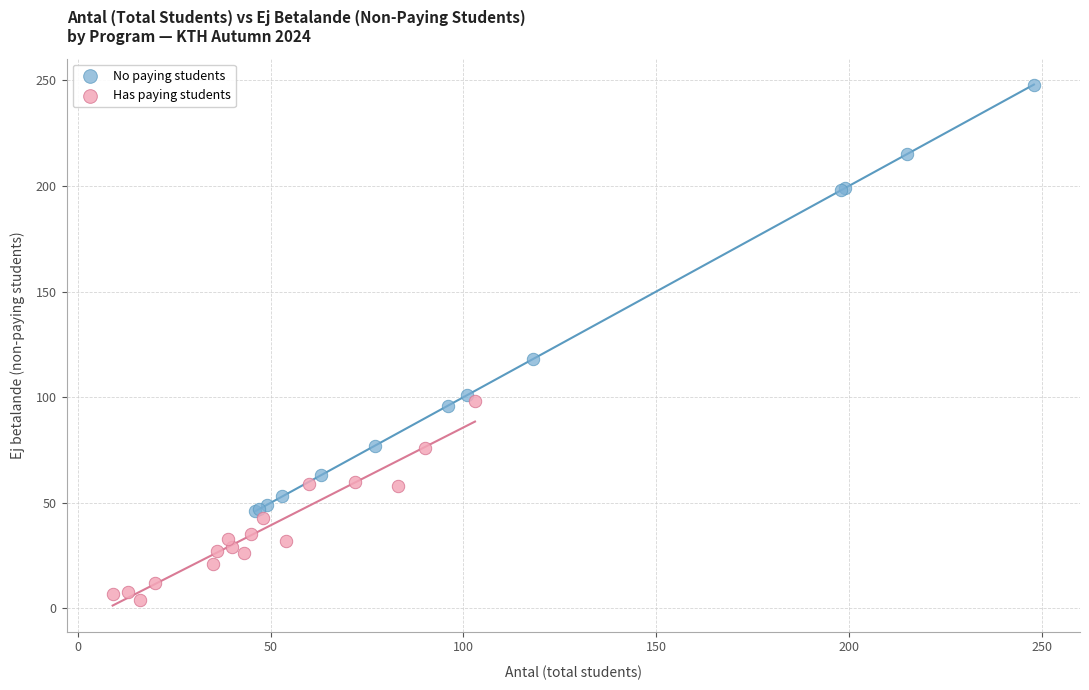

What are all the series names shown in the legend?

No paying students, Has paying students